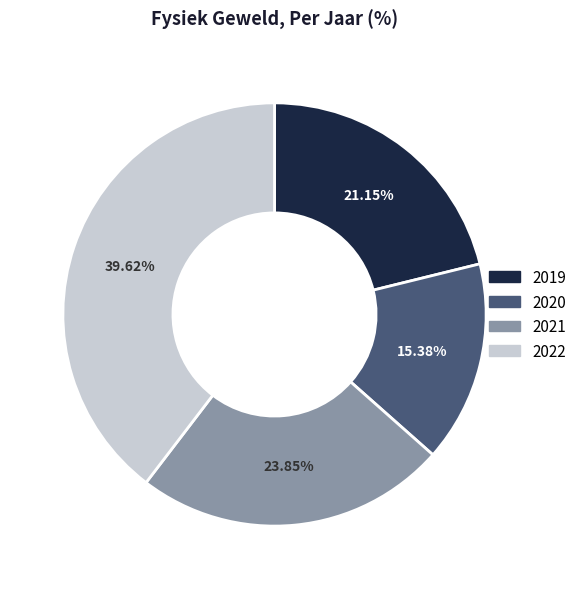

Which has a higher value, 2019 or 2022?

2022